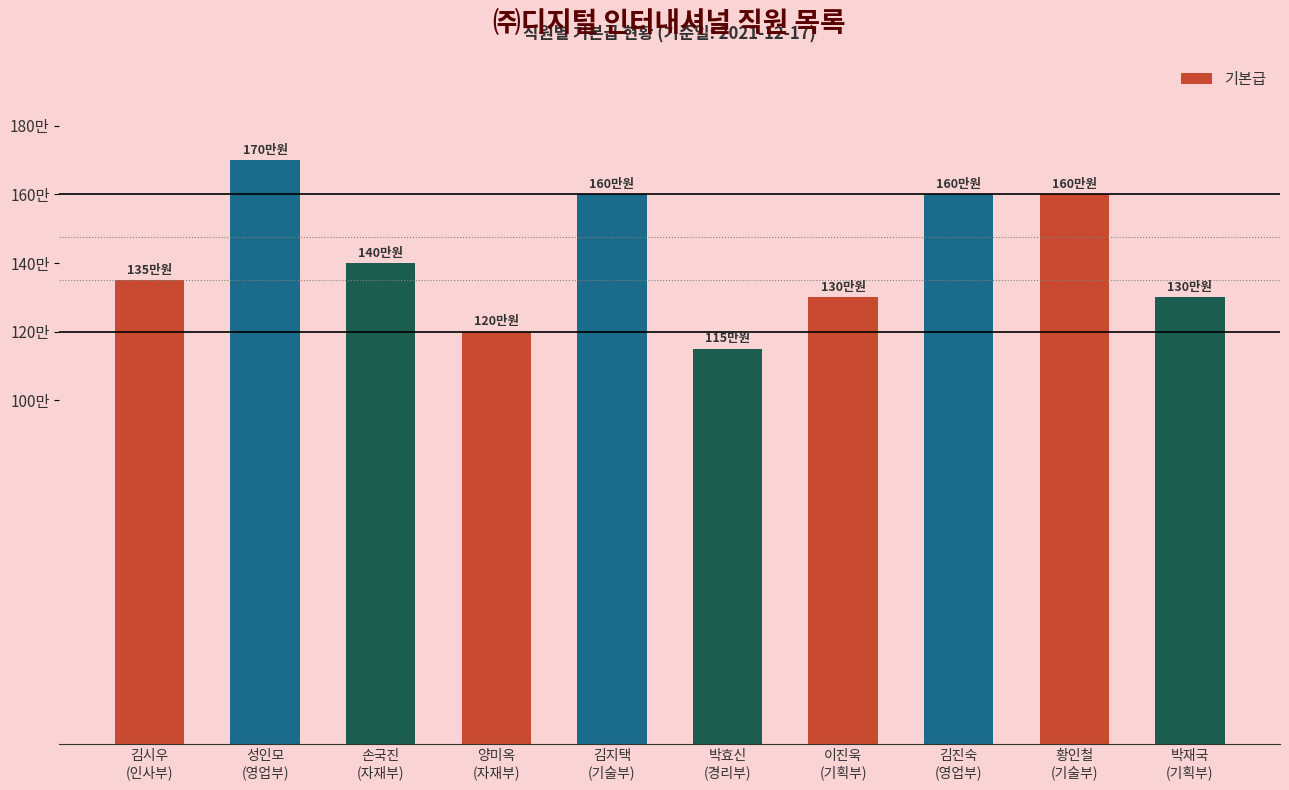

Are the bars horizontal?

No